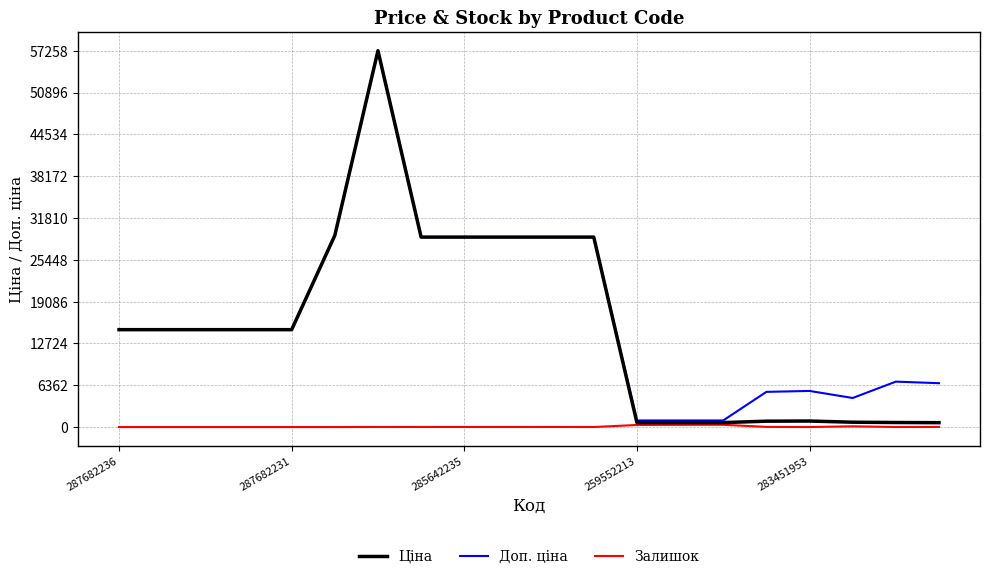

What are all the series names shown in the legend?

Ціна, Доп. ціна, Залишок